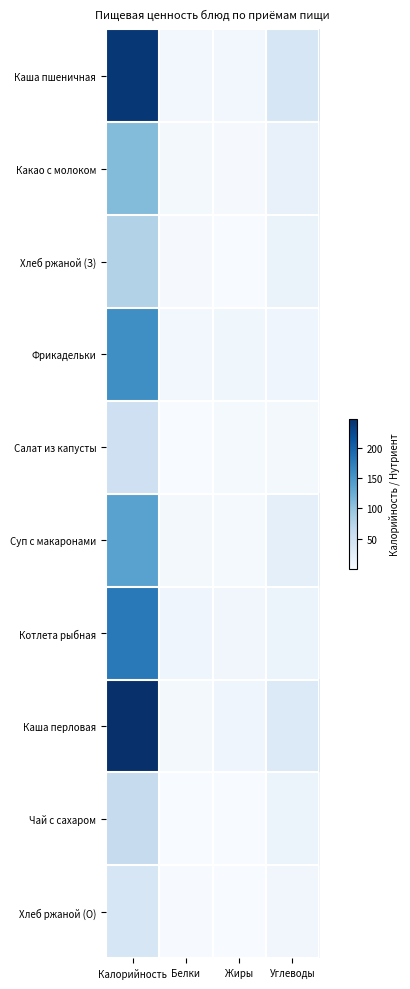

List the series in order of their peak value, lowest first.

Хлеб ржаной (О), Салат из капусты, Чай с сахаром, Хлеб ржаной (З), Какао с молоком, Суп с макаронами, Фрикадельки, Котлета рыбная, Каша пшеничная, Каша перловая